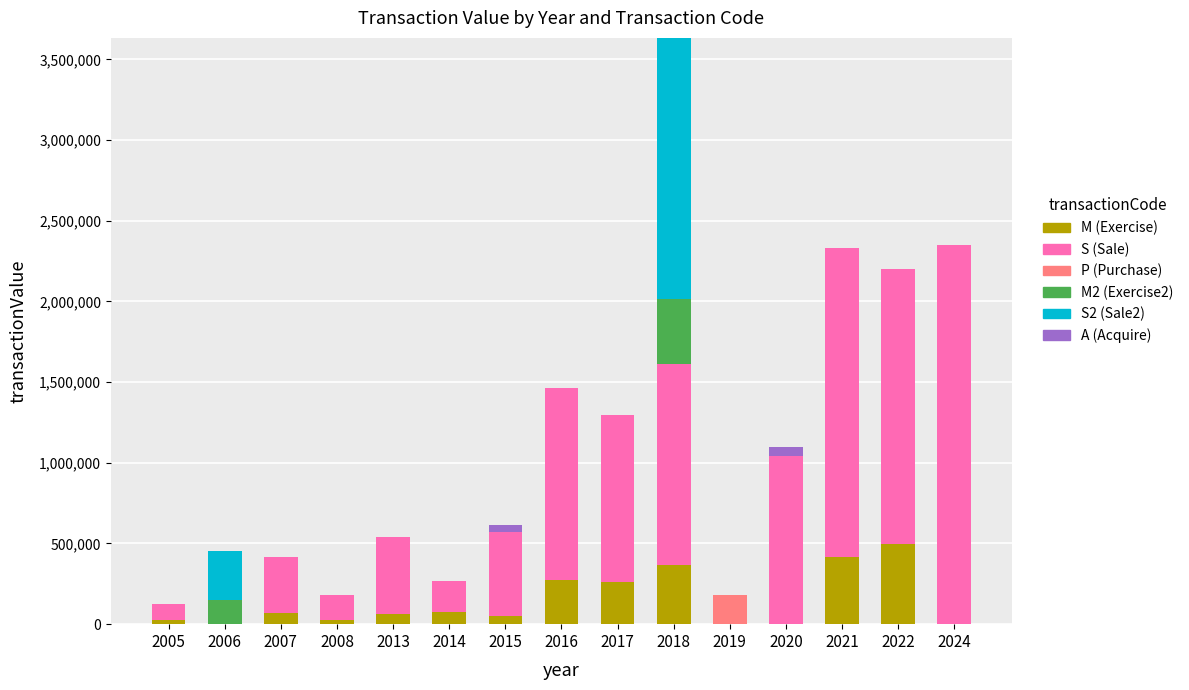

At which category is the sum across all series the highest?

2018